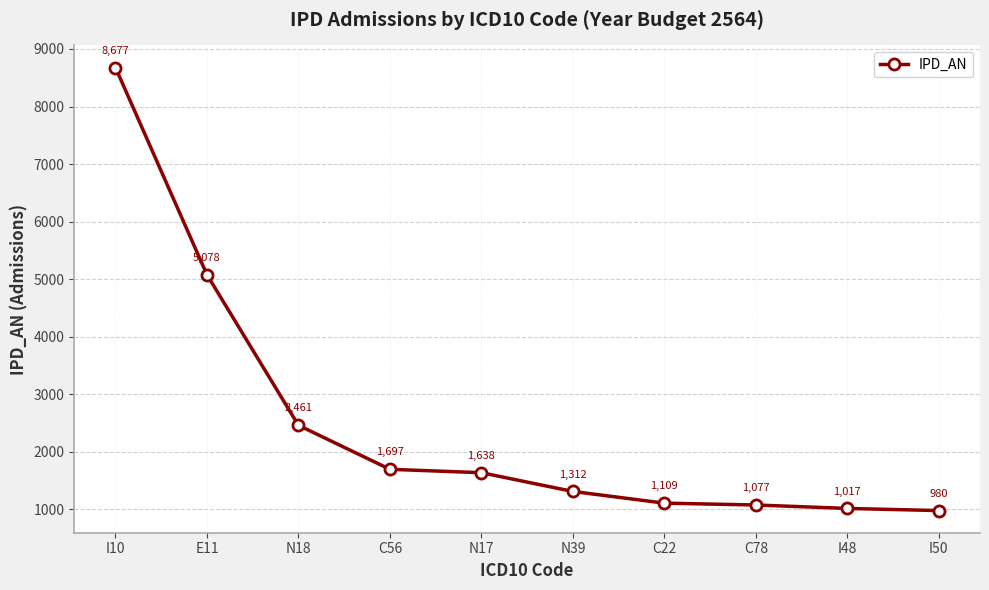

Reading left to right, list all the values displayed in this chart.

I10=8677	E11=5078	N18=2461	C56=1697	N17=1638	N39=1312	C22=1109	C78=1077	I48=1017	I50=980